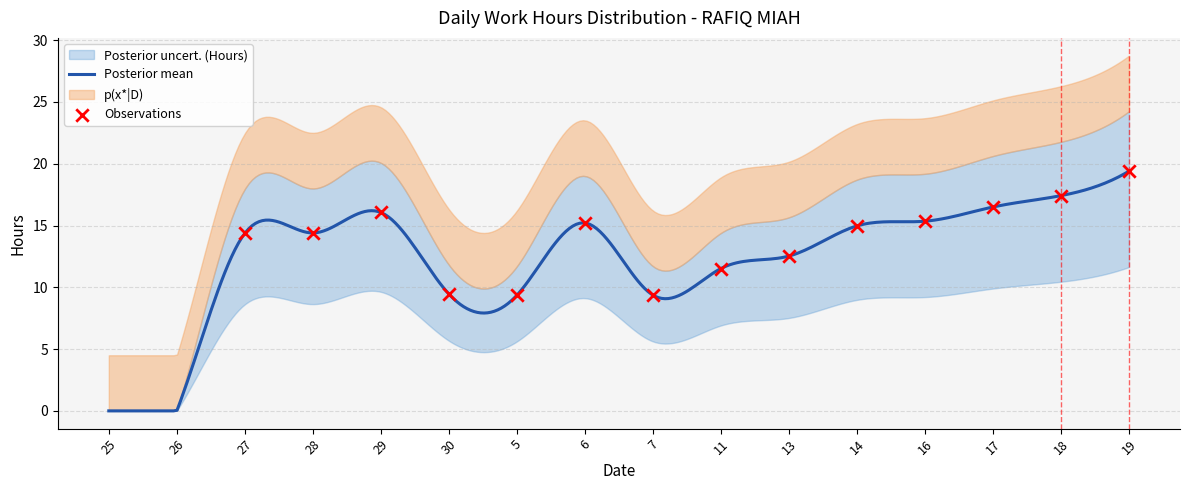

What is the maximum value for Posterior mean?

19.4